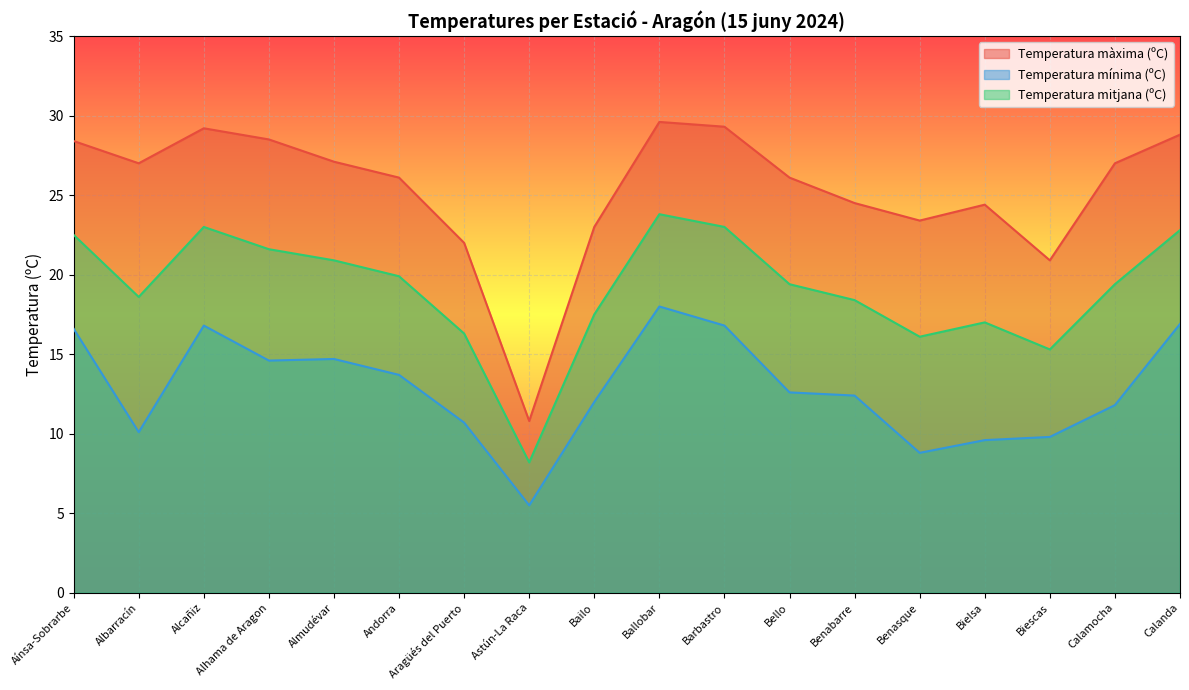

True or false: Temperatura mínima (ºC) has a value of 14.6 at Alhama de Aragon.

True